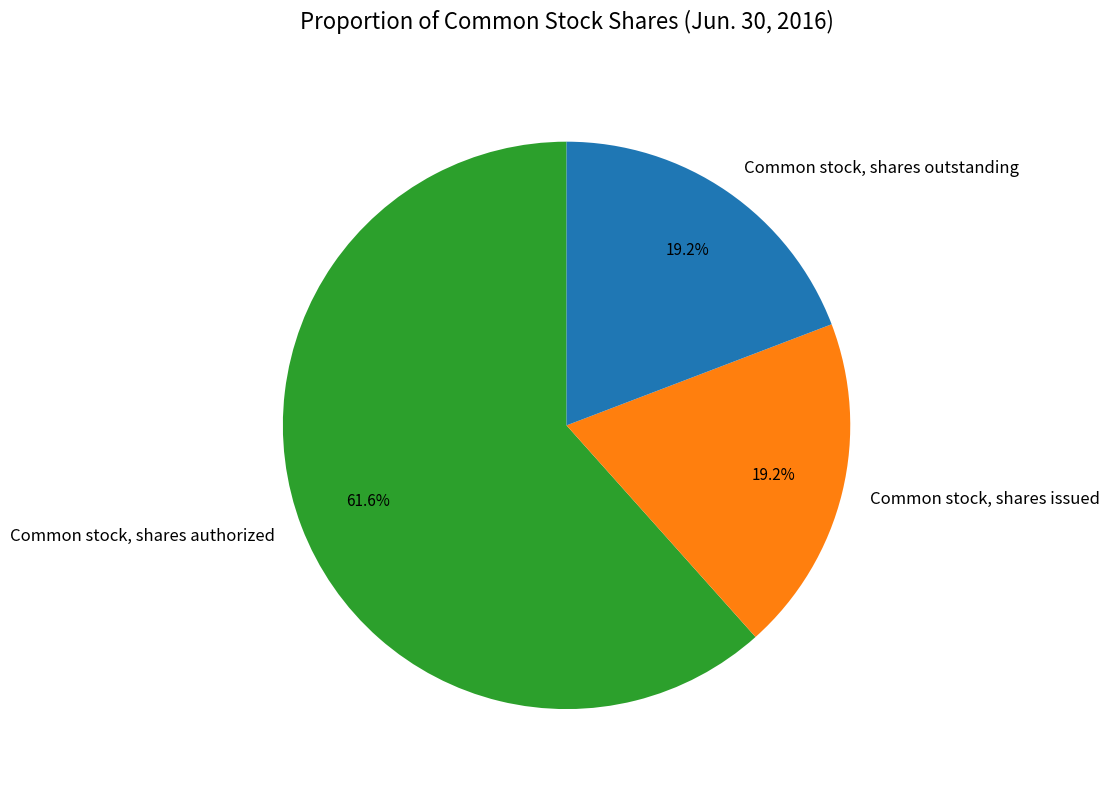

What percentage is NOT represented by Common stock, shares authorized?

38.4%